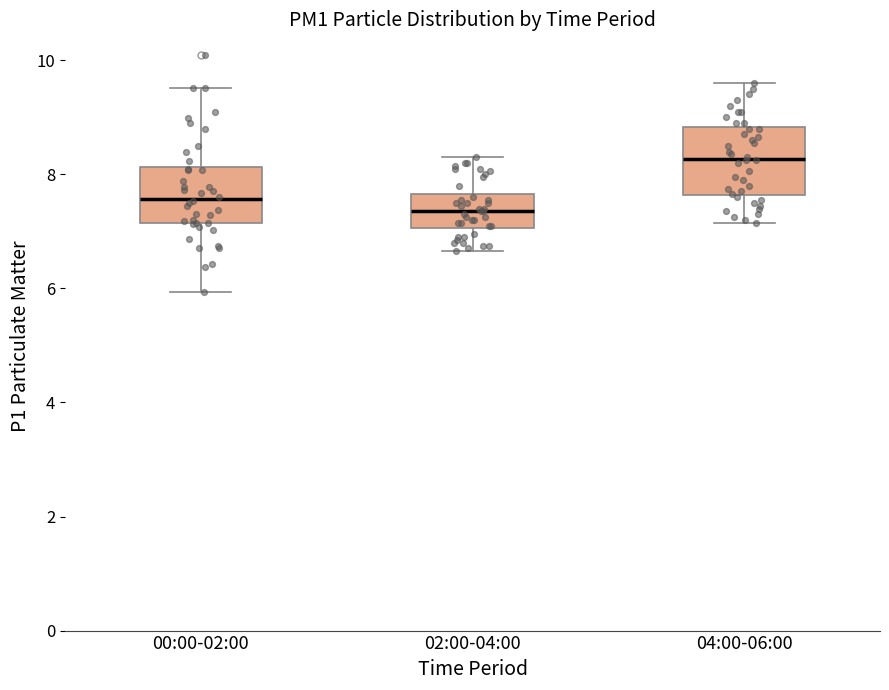

Where is the lower edge of the box for 04:00-06:00 on the y-axis? The values are not printed on the chart, so give them approximately, as read against the axis.

7.6